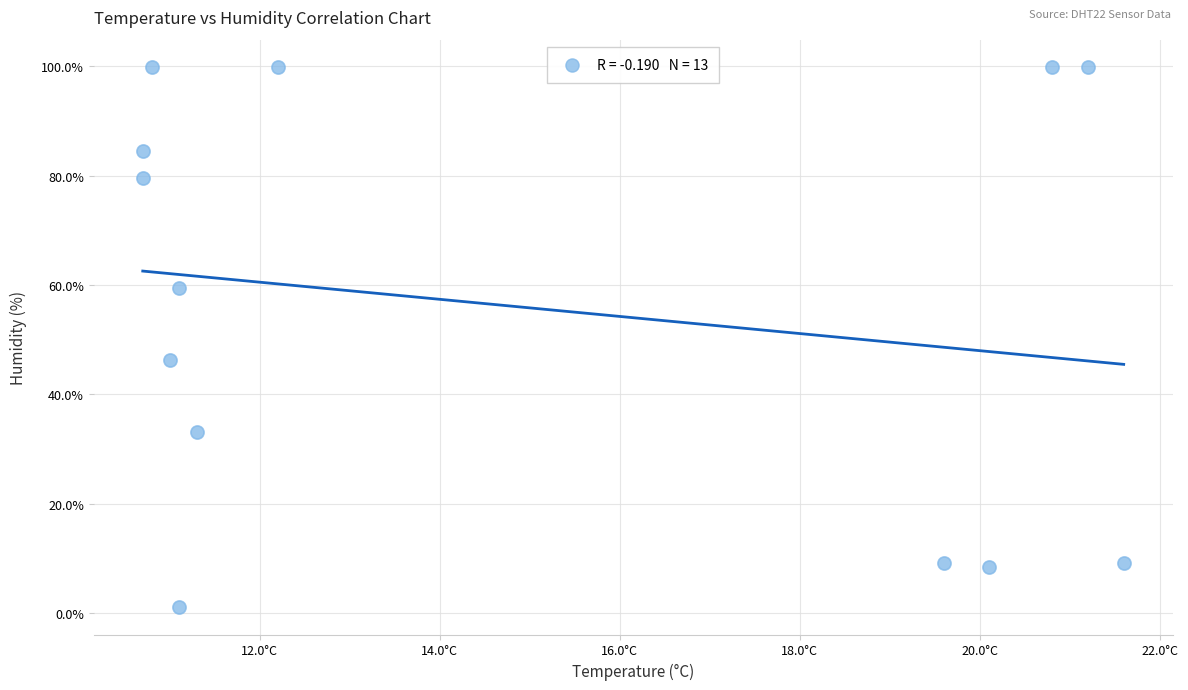

What is the range of X values (max minus min)?

10.9